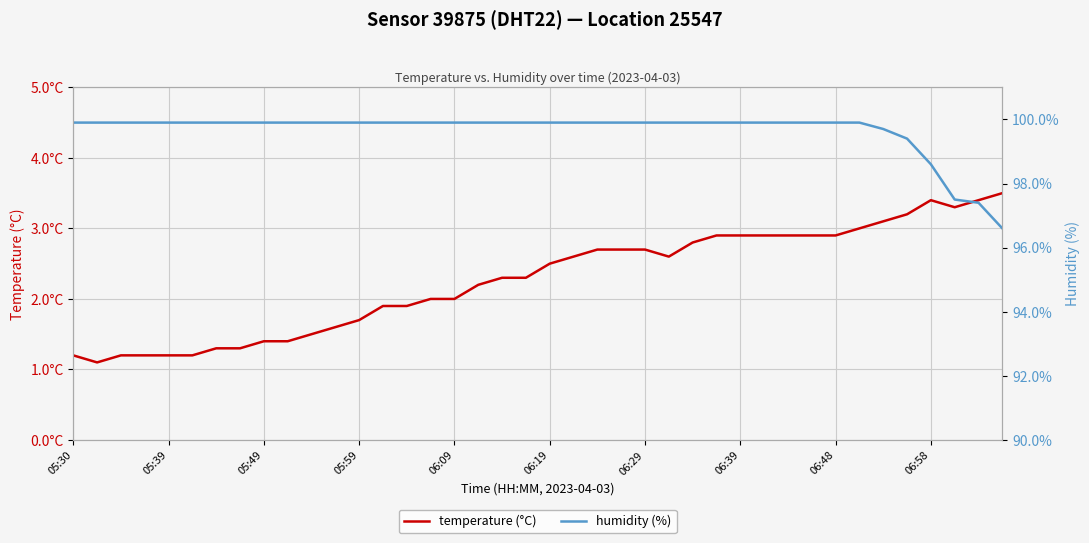

How many data points in temperature (°C) are less than 2?

15